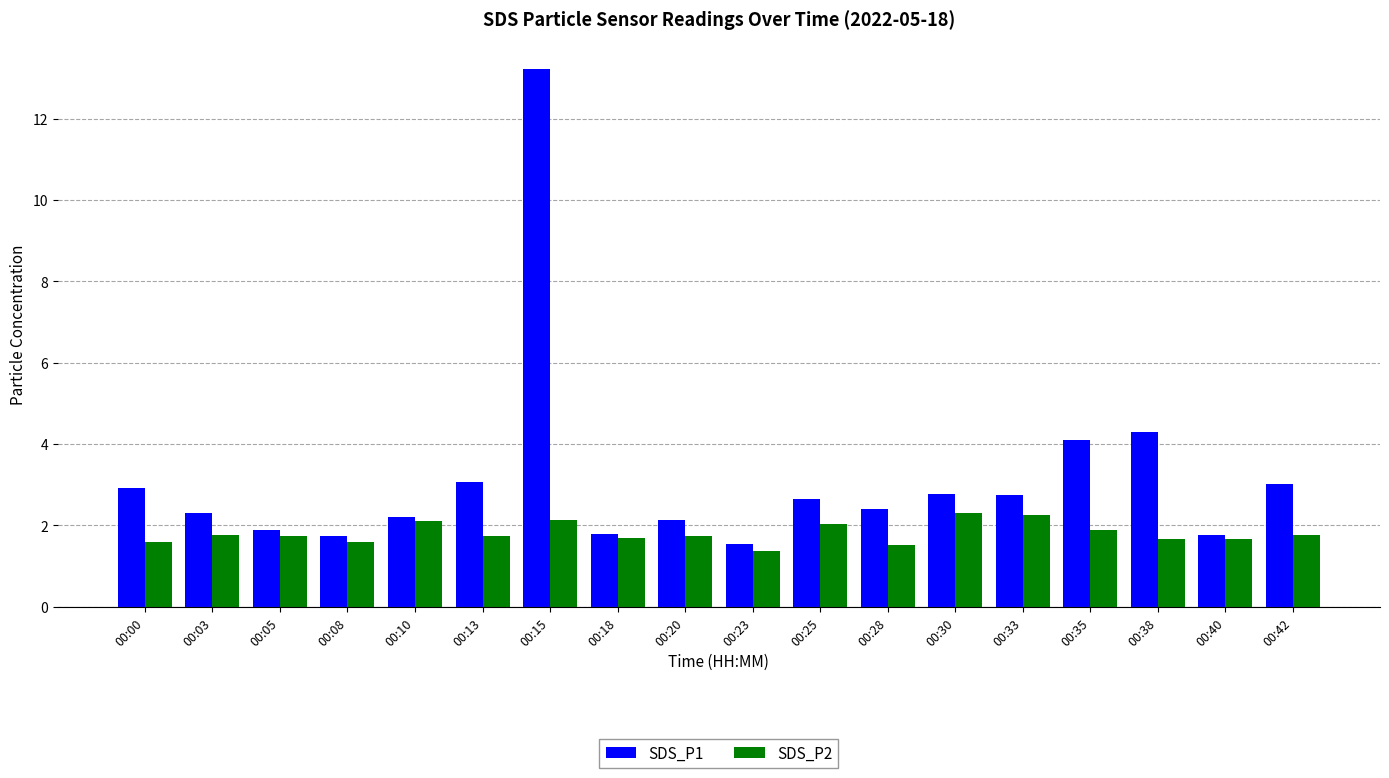

How many bars are there in each group?

2